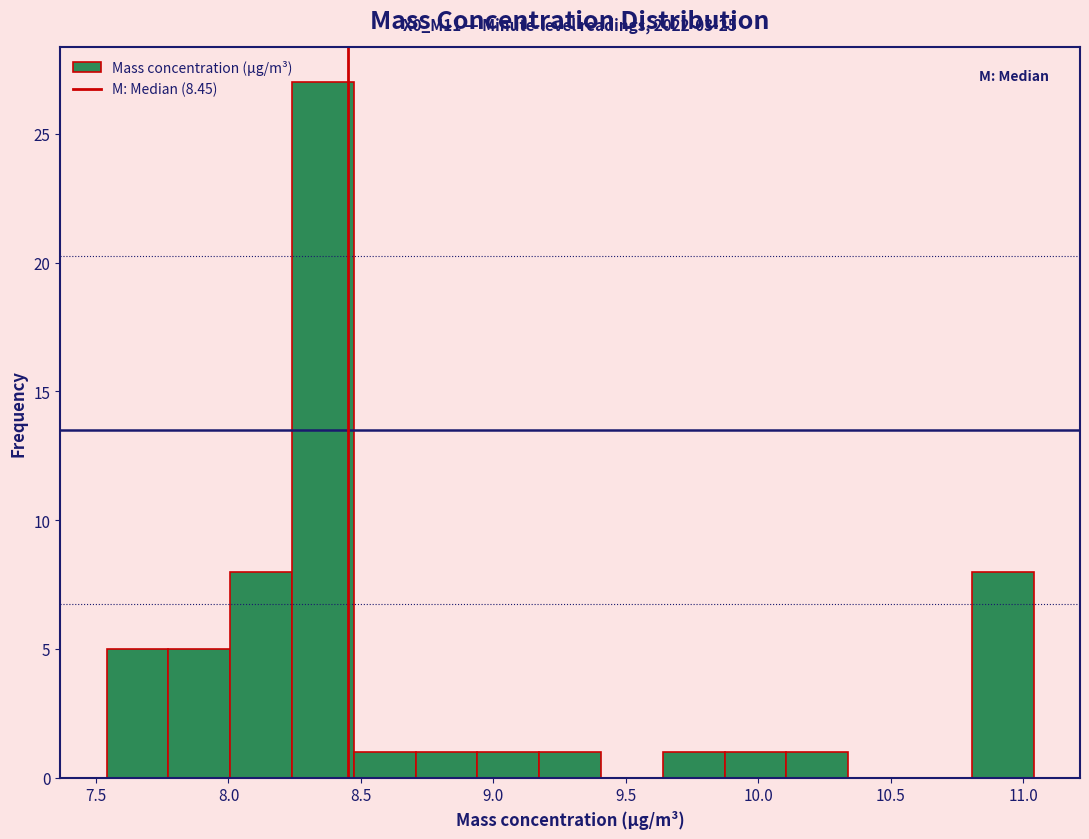

Over which range of the x-axis is the bar tallest?

8.25 to 8.45